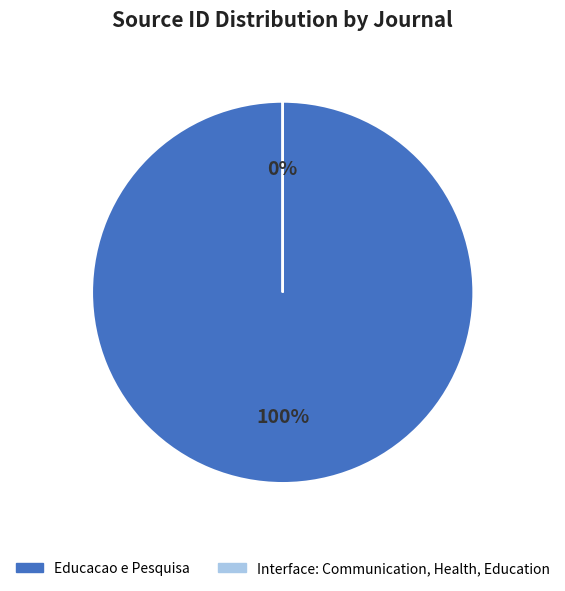

Rank the categories by value from highest to lowest.

Educacao e Pesquisa, Interface: Communication, Health, Education